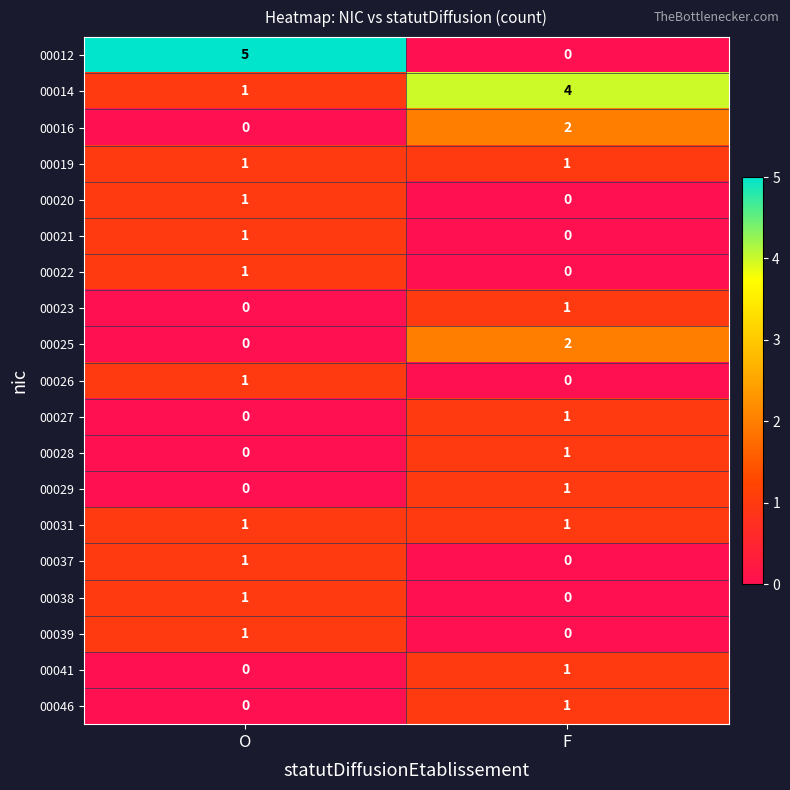

Rank the categories by 00038 value from highest to lowest.

O, F